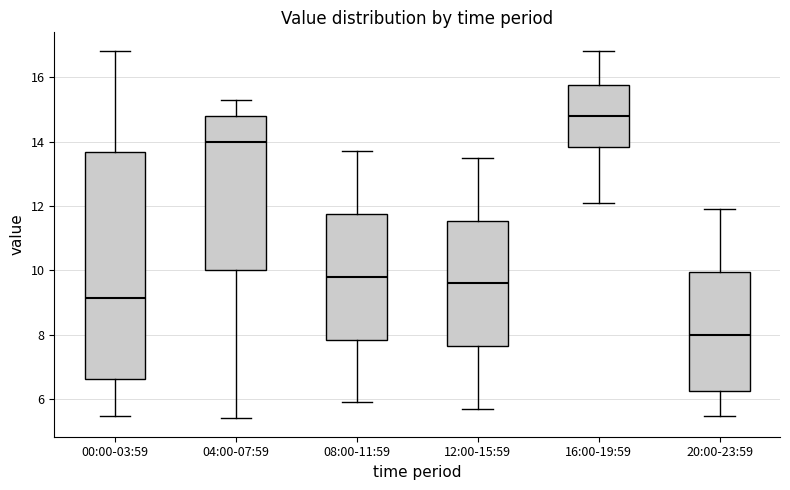

Where is the upper edge of the box for 08:00-11:59 on the y-axis? The values are not printed on the chart, so give them approximately, as read against the axis.

11.8